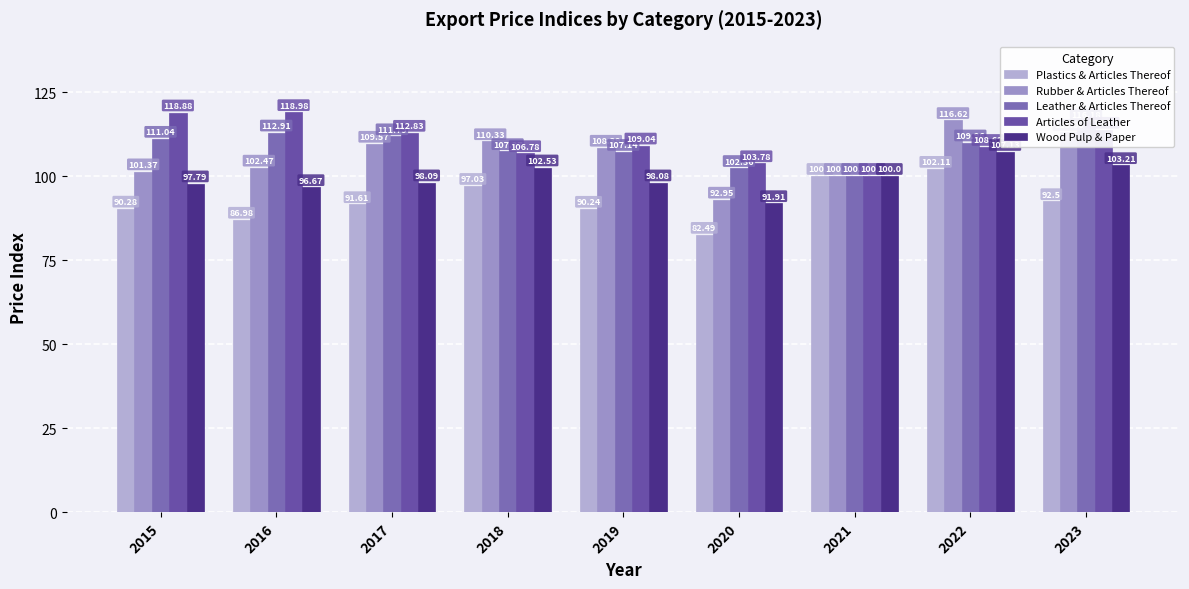

How many values in the Leather & Articles Thereof series are below 109?

4